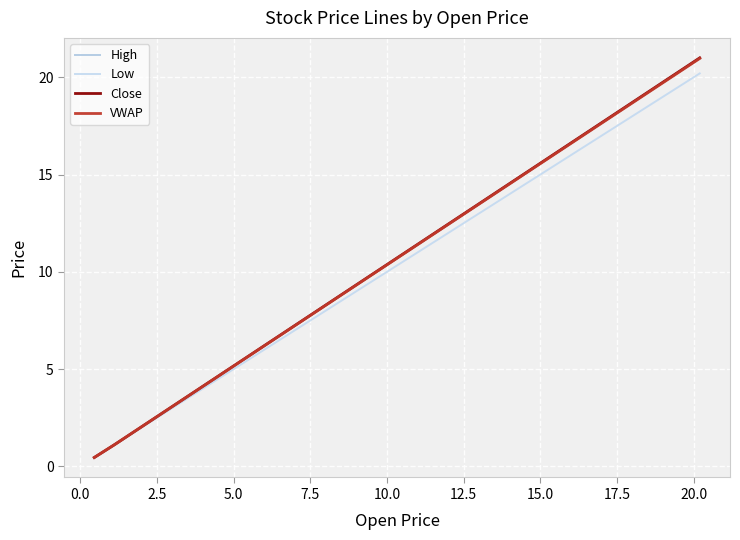

Does the chart have visible grid lines?

Yes